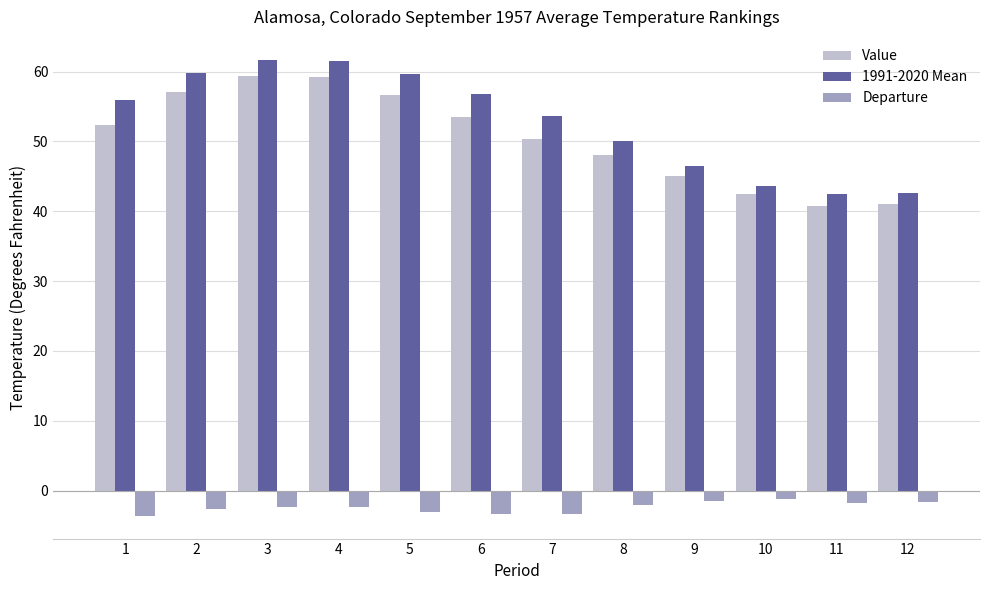

What is the value of the Value bar at the 5th from the left?

56.6